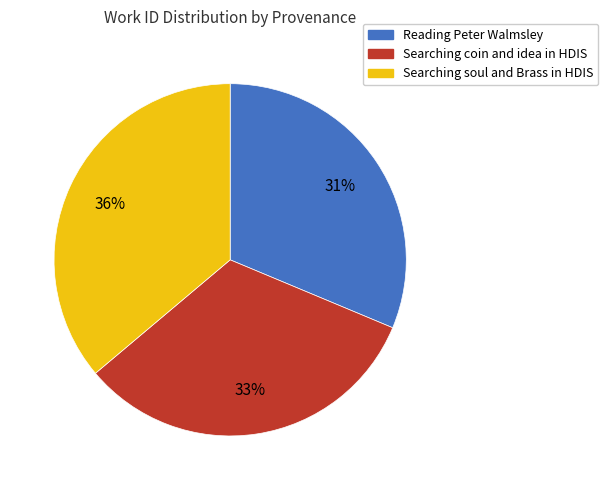

Does Searching coin and idea in HDIS account for over 50% of the chart?

No